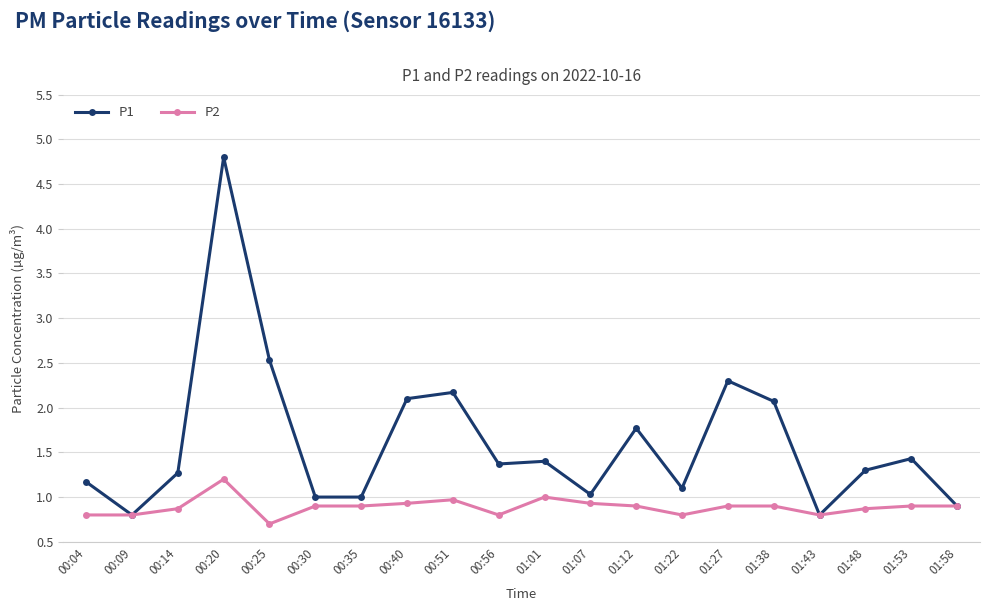

What is the difference between the second highest and second lowest values in the P2 series?

0.2